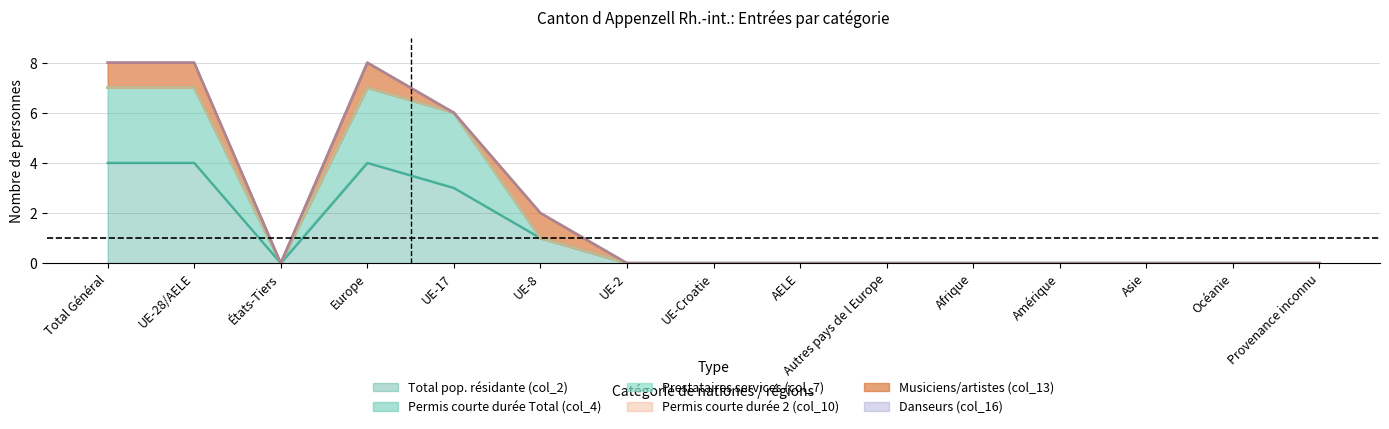

Reading left to right, list all the values displayed in this chart.

Total pop. résidante (col_2): 4	4	0	4	3	1	0	0	0	0	0	0	0	0	0
Permis courte durée Total (col_4): 3	3	0	3	3	0	0	0	0	0	0	0	0	0	0
Prestataires services (col_7): 0	0	0	0	0	0	0	0	0	0	0	0	0	0	0
Permis courte durée 2 (col_10): 0	0	0	0	0	0	0	0	0	0	0	0	0	0	0
Musiciens/artistes (col_13): 1	1	0	1	0	1	0	0	0	0	0	0	0	0	0
Danseurs (col_16): 0	0	0	0	0	0	0	0	0	0	0	0	0	0	0